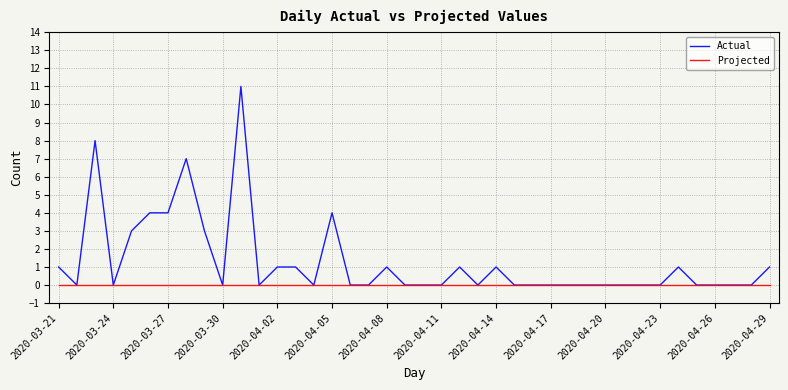

Which series has the widest spread of values?

Actual